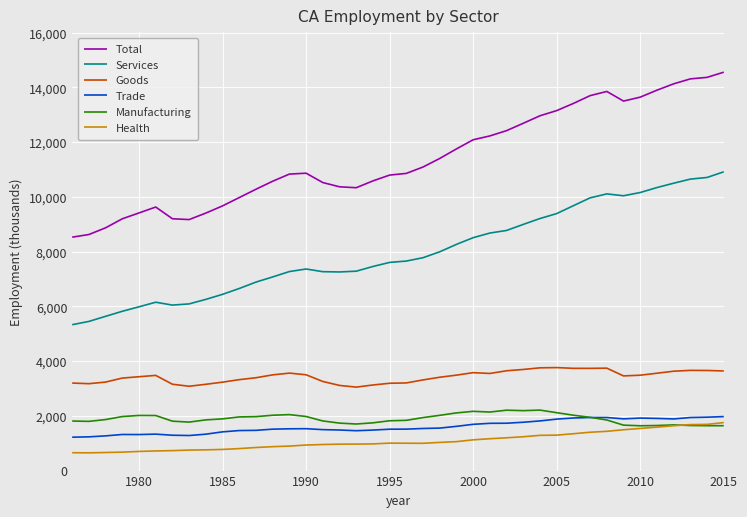

True or false: Goods and Services intersect in this chart.

False